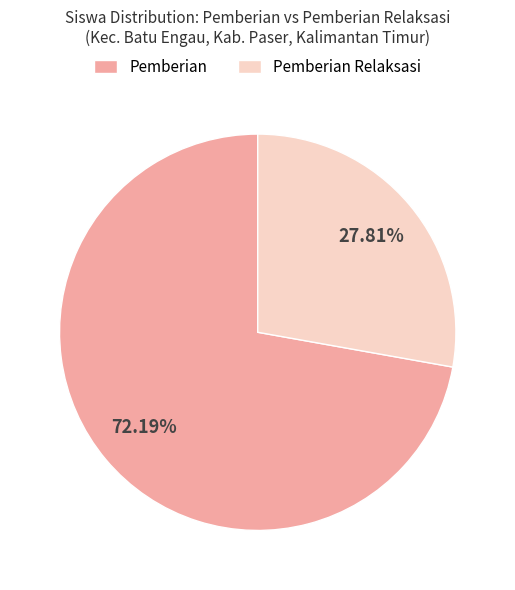

Rank the categories by value from lowest to highest.

Pemberian Relaksasi, Pemberian